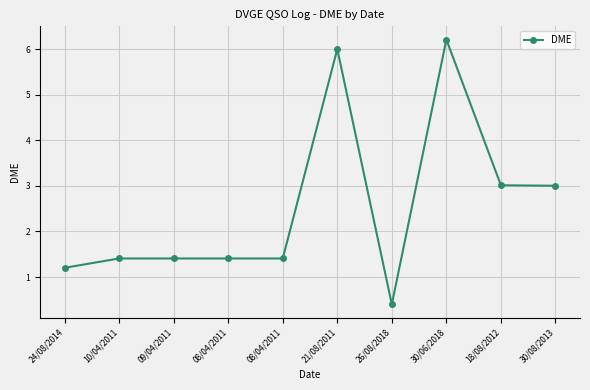

How many values exceed 1?

9